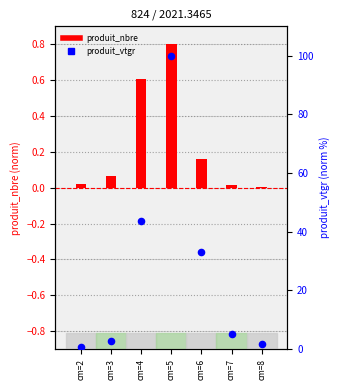

What are all the series names shown in the legend?

produit_nbre, produit_vtgr